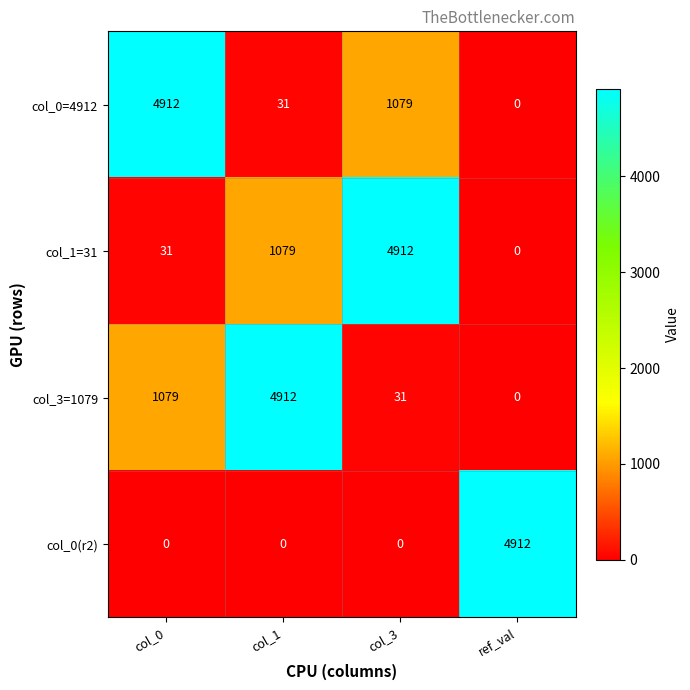

What is the total value across all series at col_1?

6022